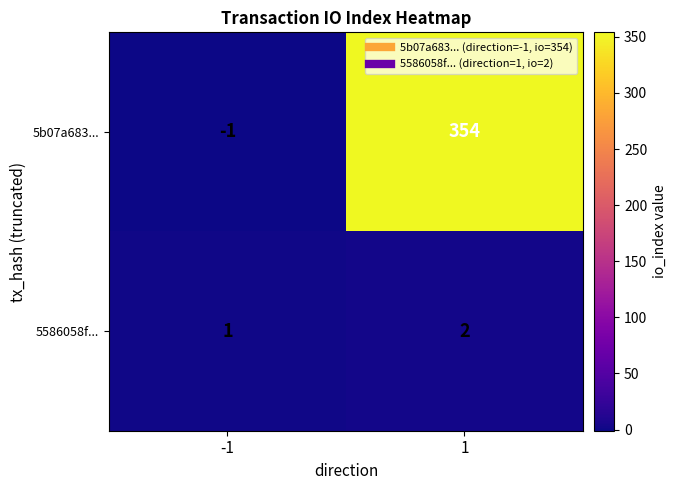

Count the number of categories in the chart.

2